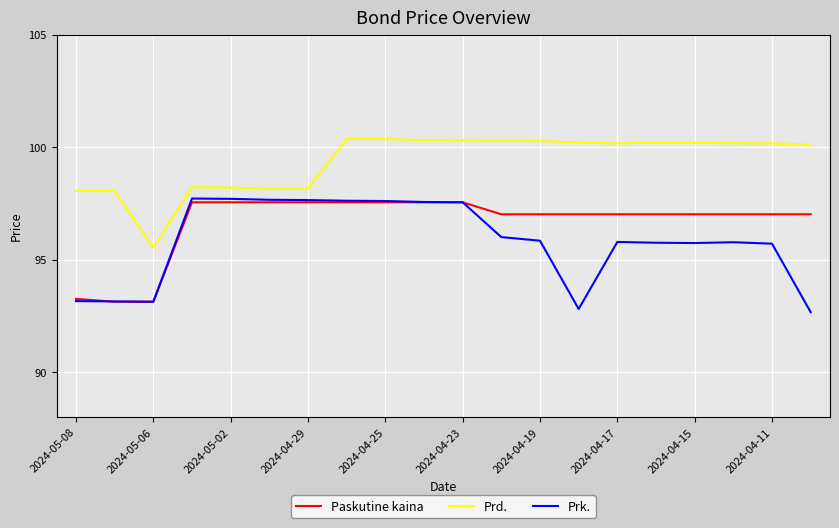

True or false: Prd. and Paskutine kaina cross at least once.

False